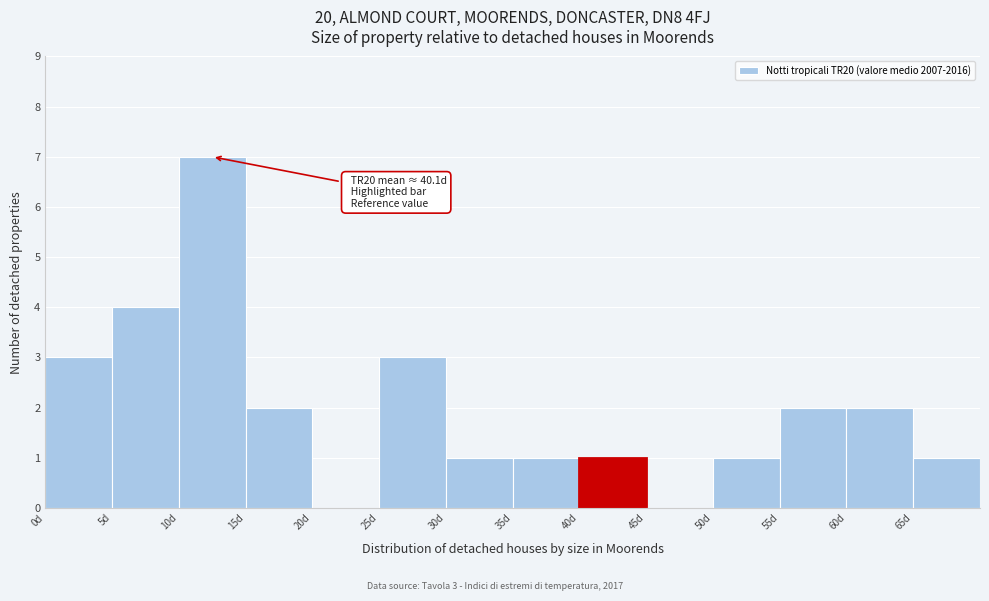

Over which range of the x-axis is the bar tallest?

10 to 15